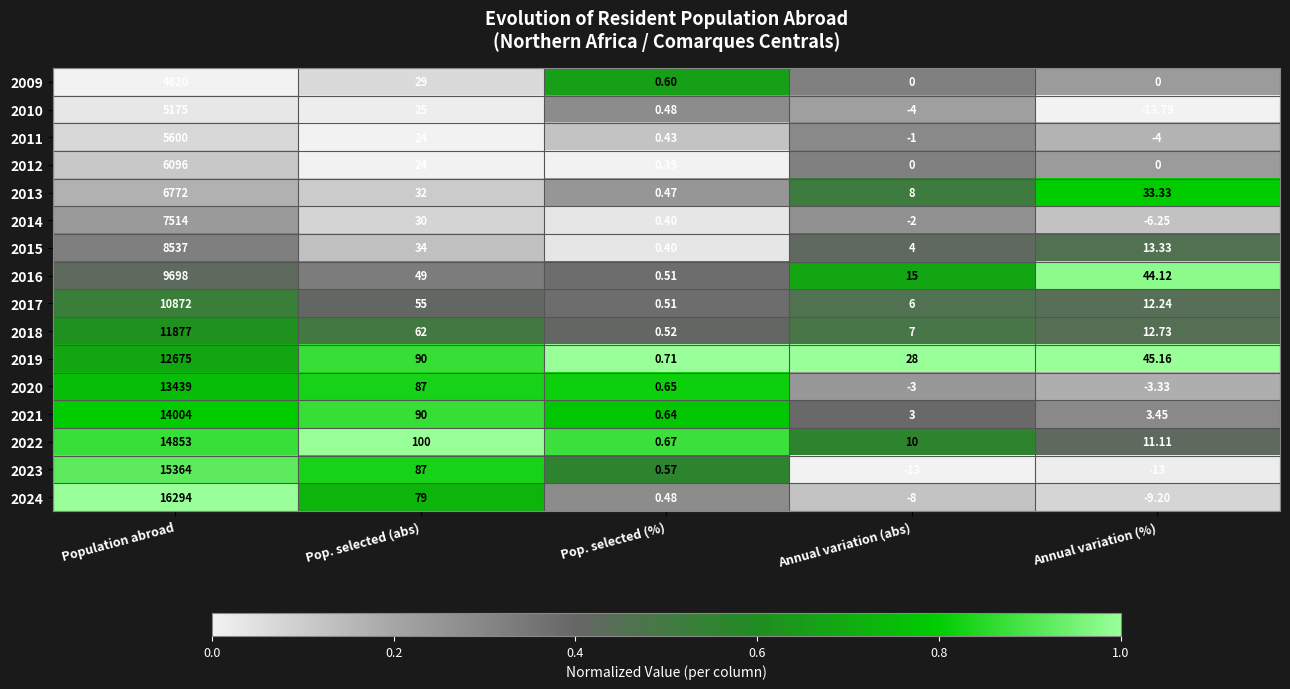

At which label does 2018 reach its minimum?

Pop. selected (%)